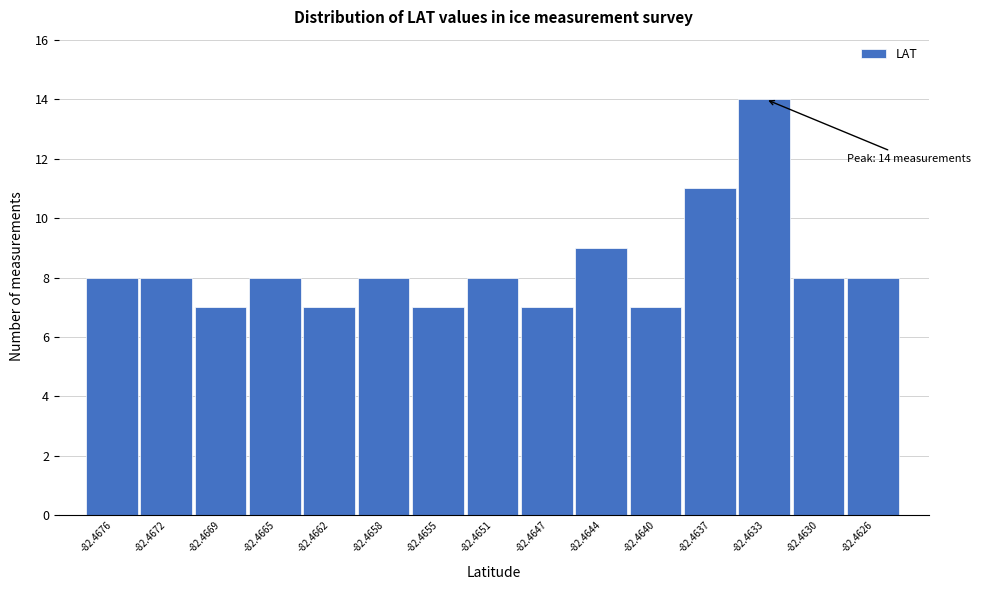

Reading right to left, transcribe all the data shown in this chart.

-82.4626=8	-82.4630=8	-82.4633=14	-82.4637=11	-82.4640=7	-82.4644=9	-82.4647=7	-82.4651=8	-82.4655=7	-82.4658=8	-82.4662=7	-82.4665=8	-82.4669=7	-82.4672=8	-82.4676=8